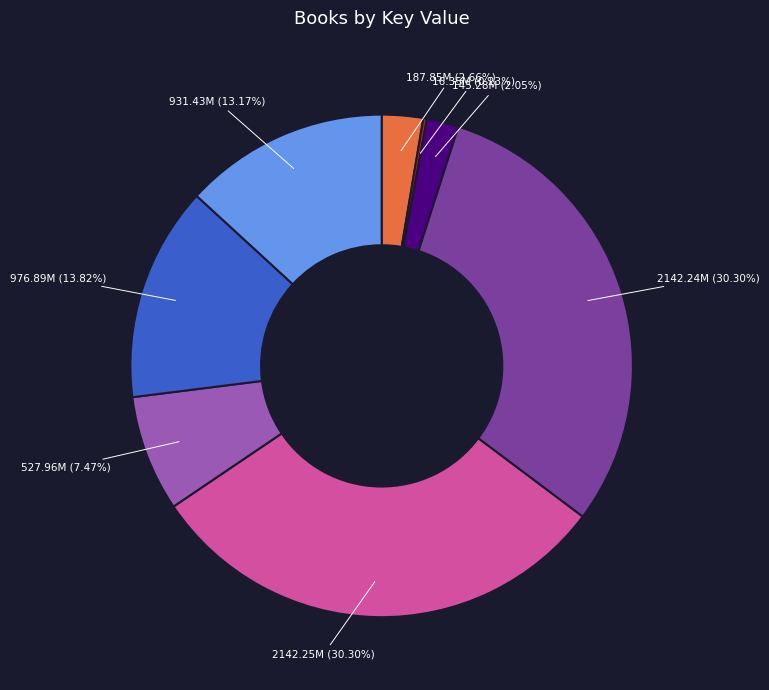

To the nearest percent, what is the difference between the largest and smallest slice percentages?

30%